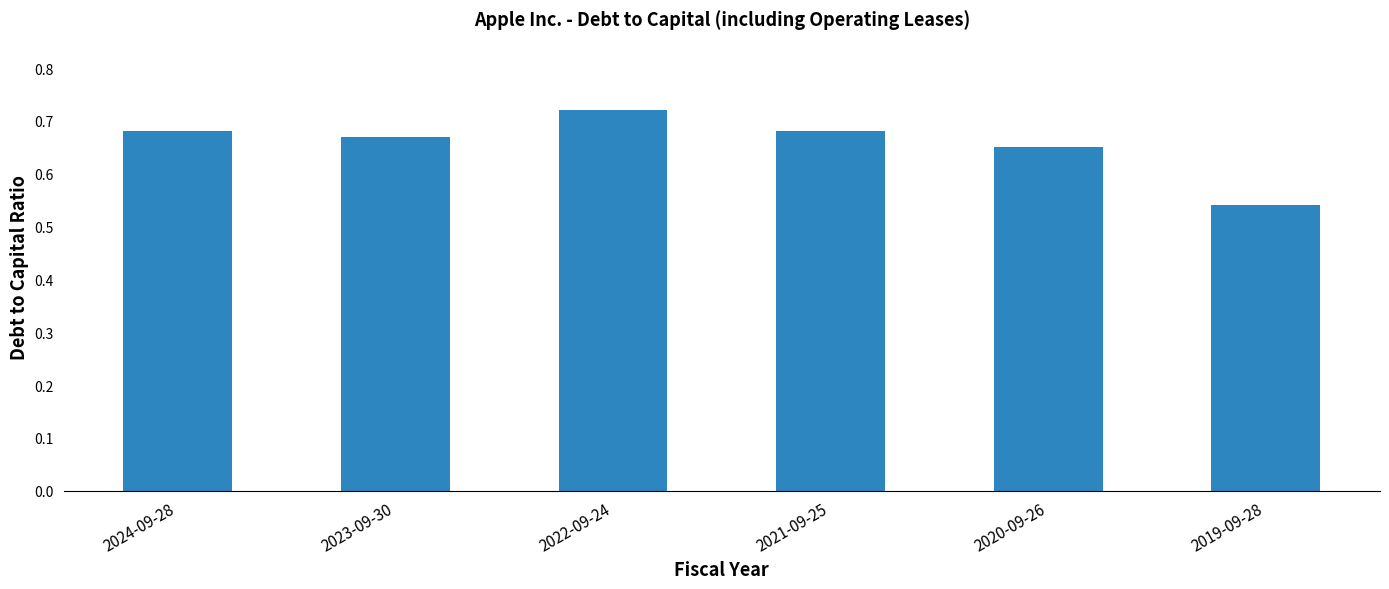

At which category does the chart reach its minimum across all series?

2019-09-28